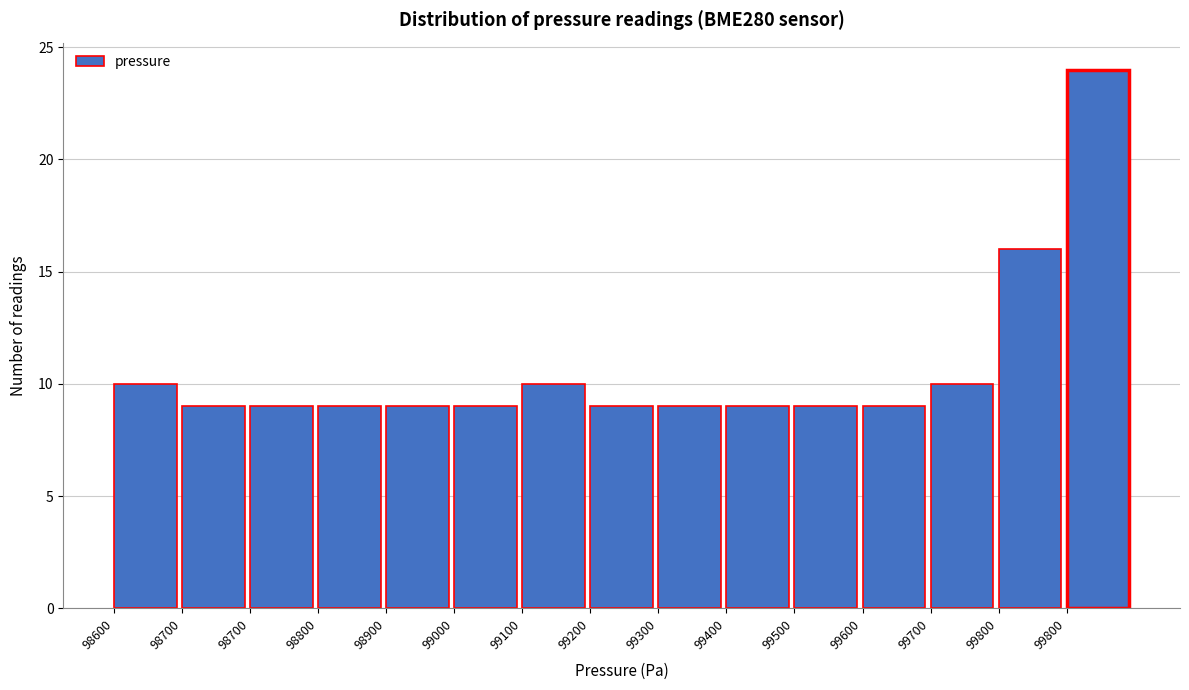

How many series are shown in this chart?

1